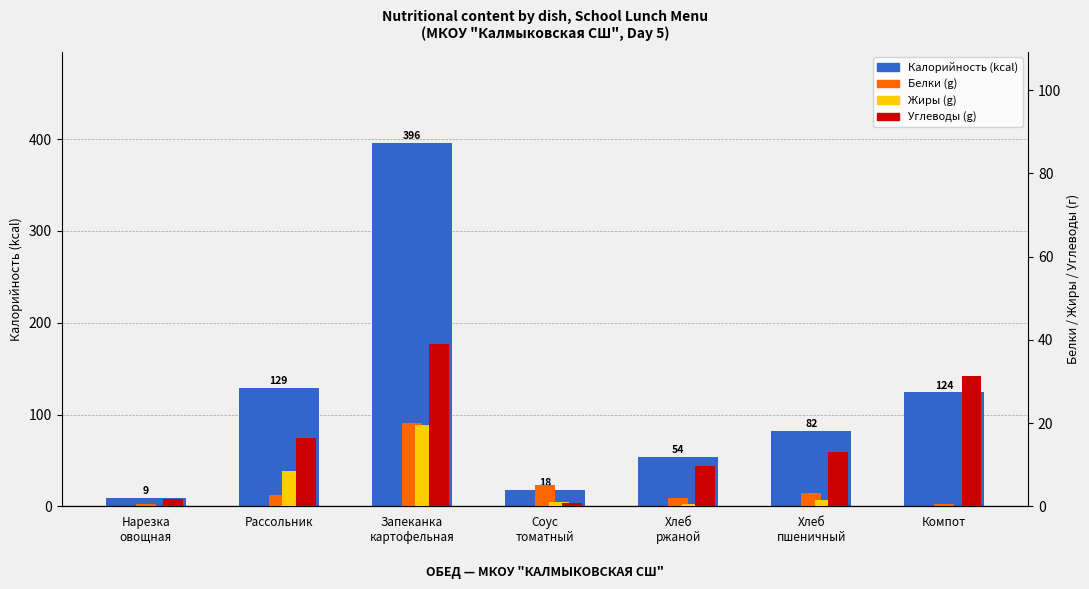

What is the difference between the highest and lowest values at Соус
томатный?

16.8